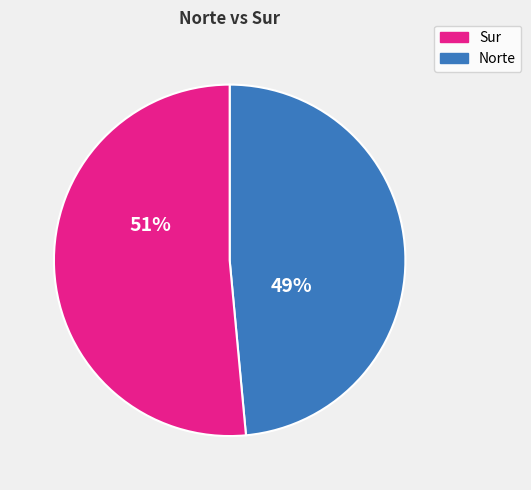

How many slices are in this pie chart?

2